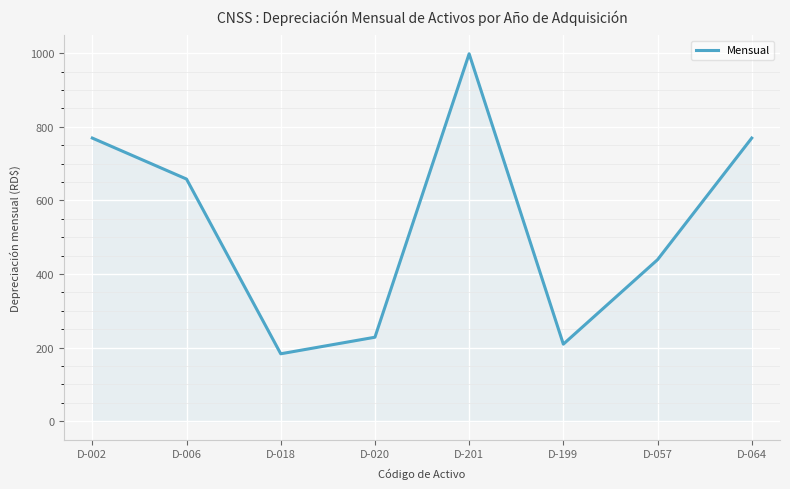

How many interior local peaks (higher than both neighbors) does the data have?

1